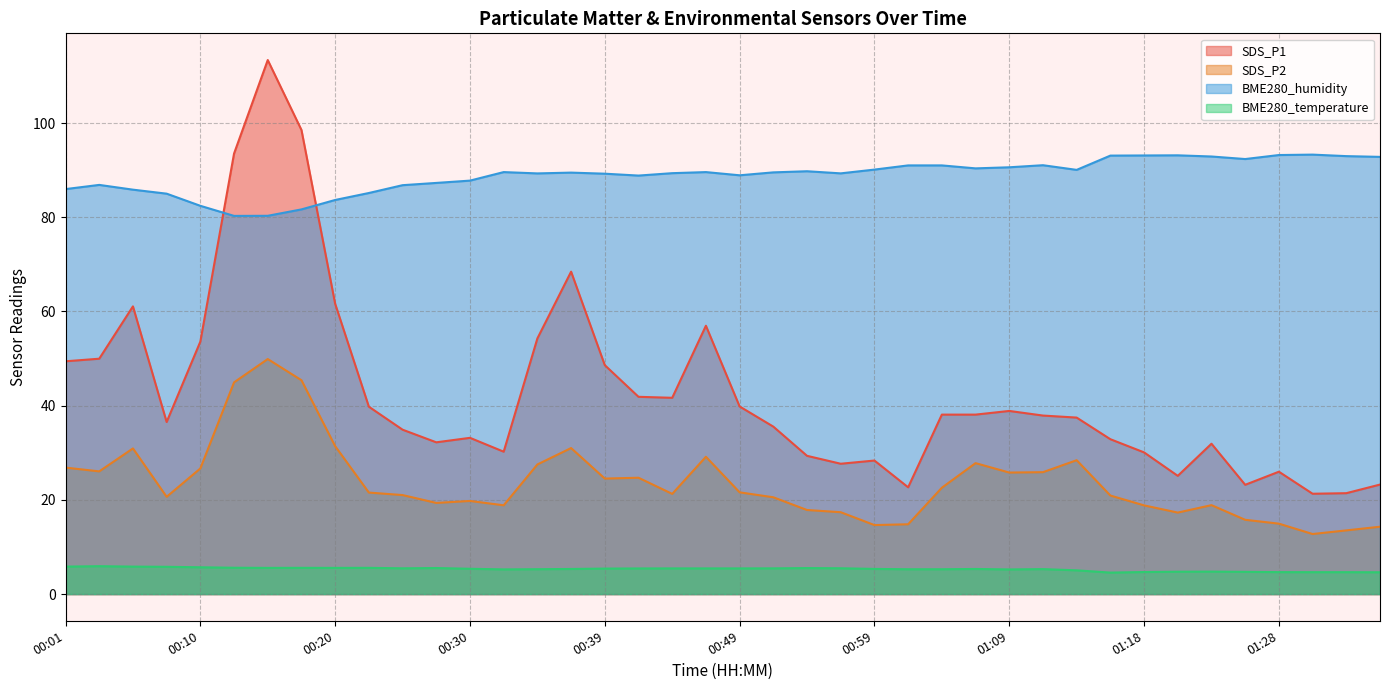

How many values in the BME280_humidity series are below 89?

15